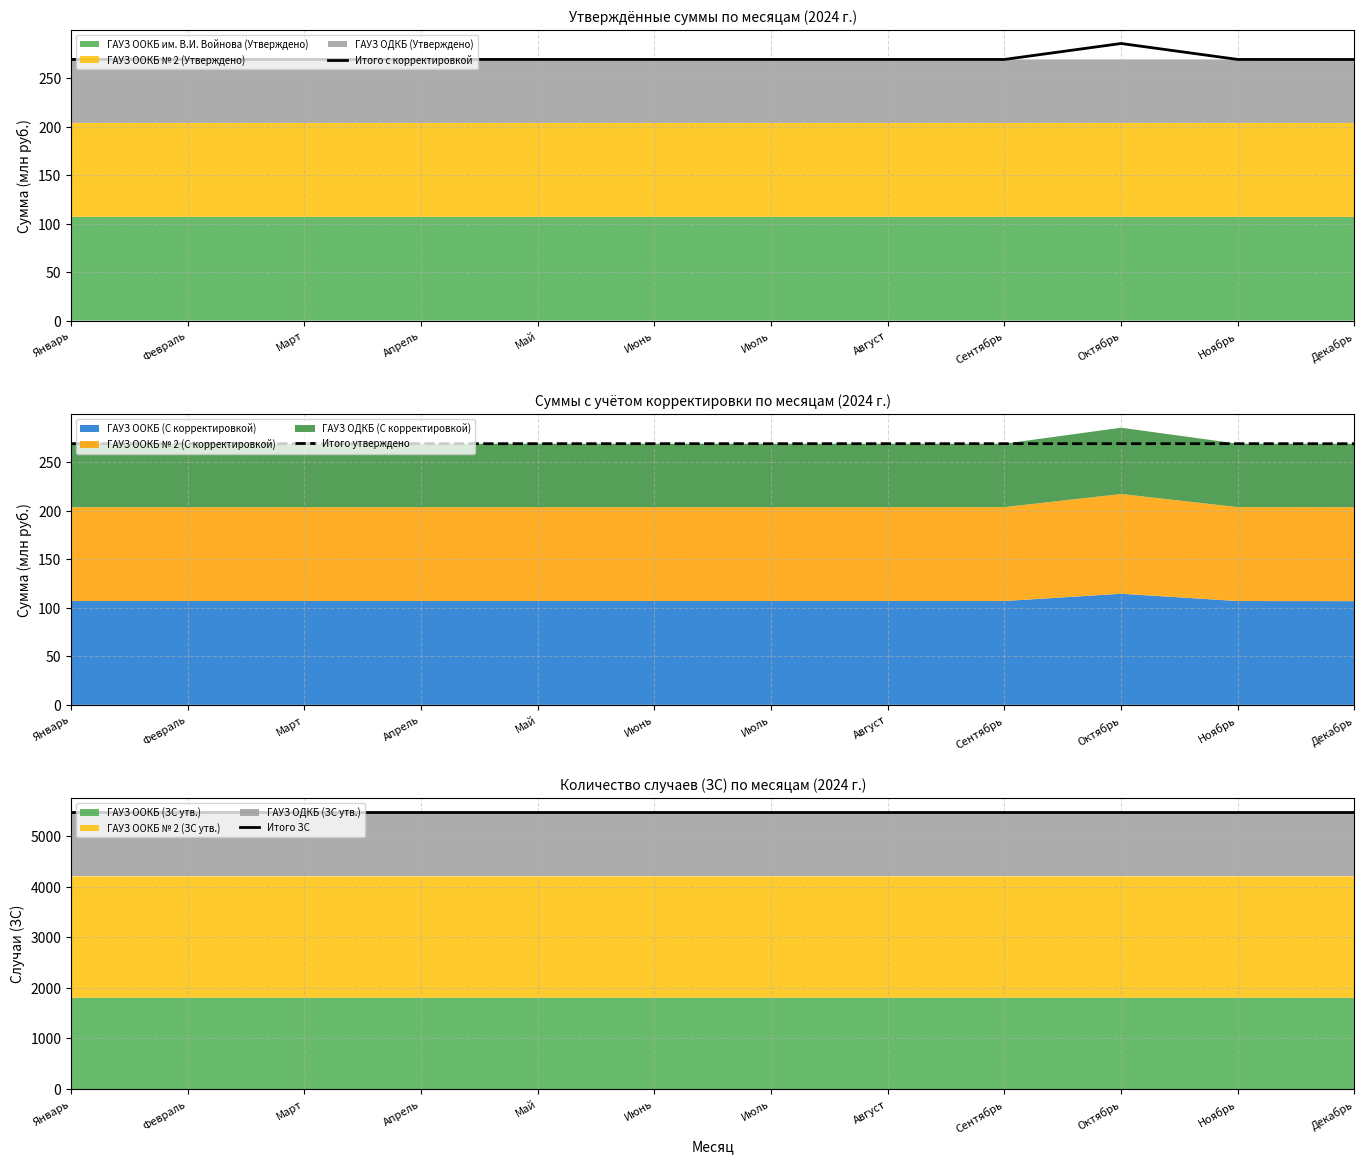

Between Март and Декабрь, which series saw the biggest shift?

Итого с корректировкой